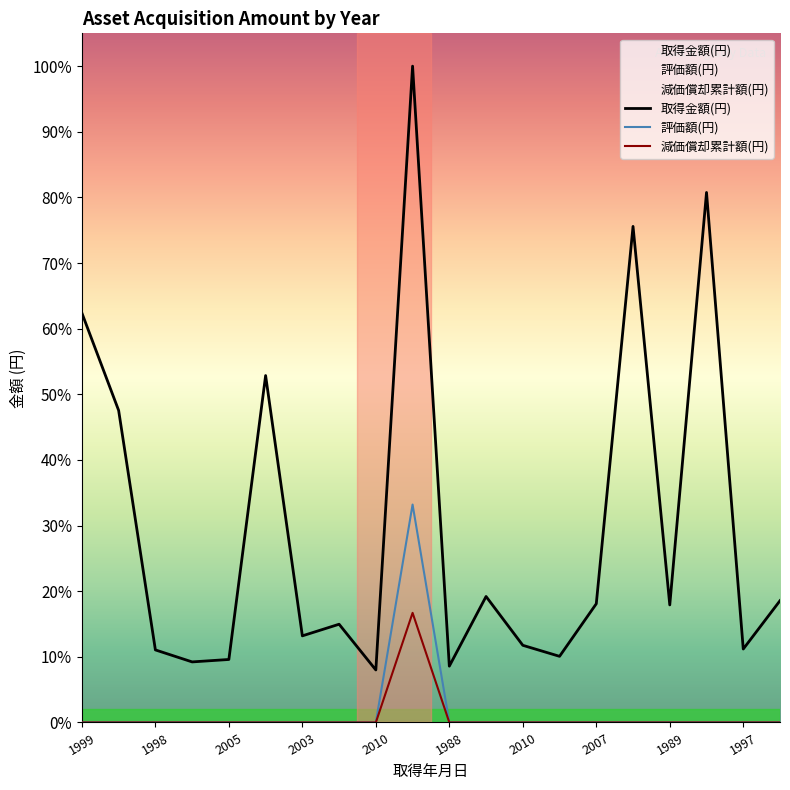

At which category does 取得金額(円) reach its first local valley?

2001